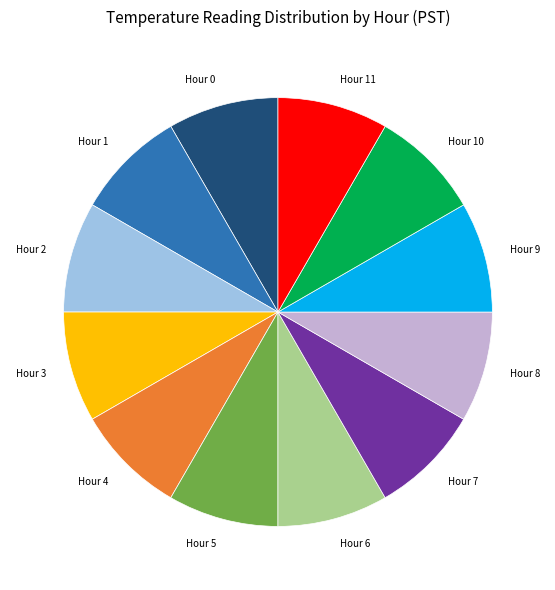

Does Hour 8 account for over 50% of the chart?

No